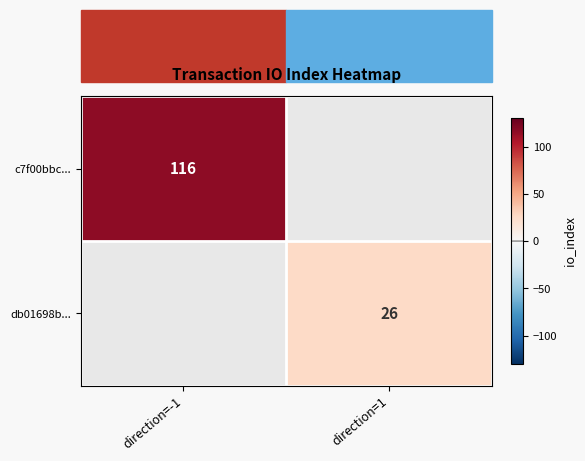

The value of db01698b... at direction=1 is 6. True or false?

False